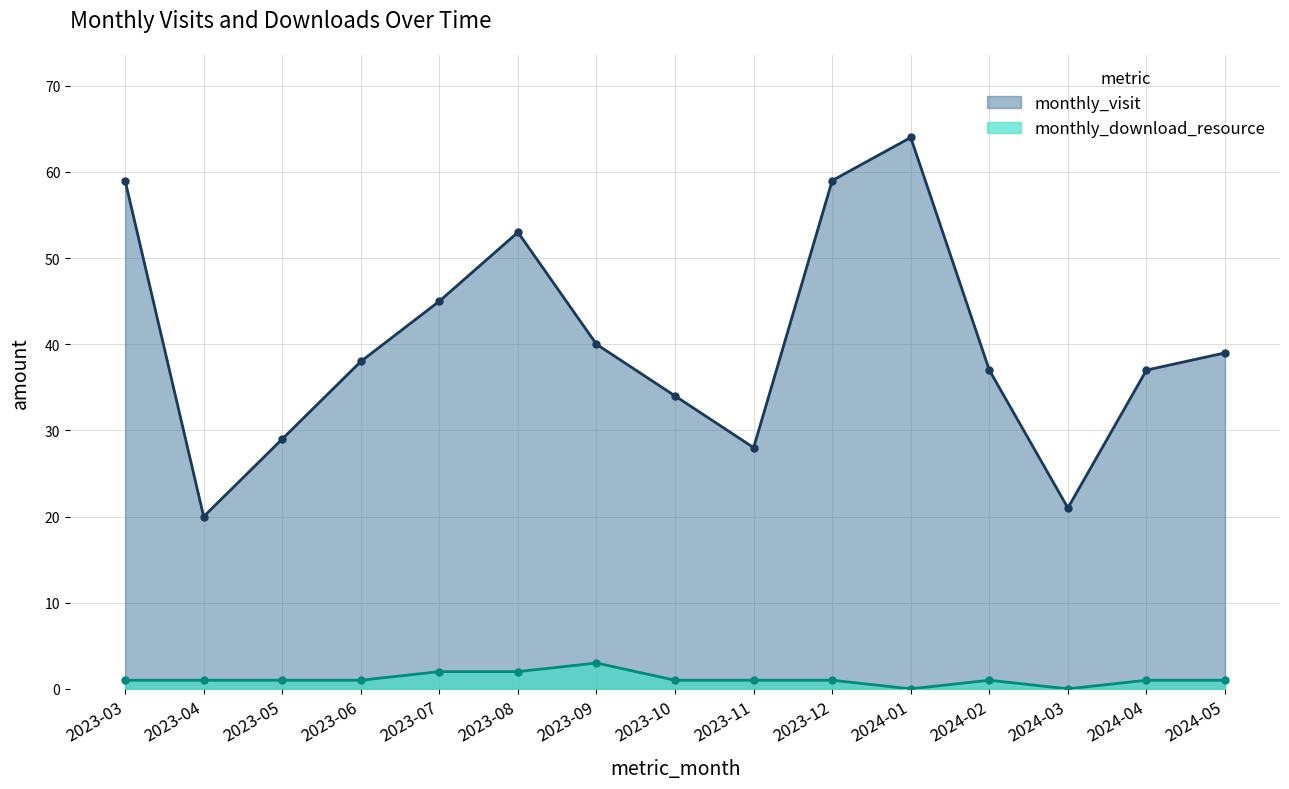

What is the difference between the maximum and minimum values in the monthly_visit series?

44